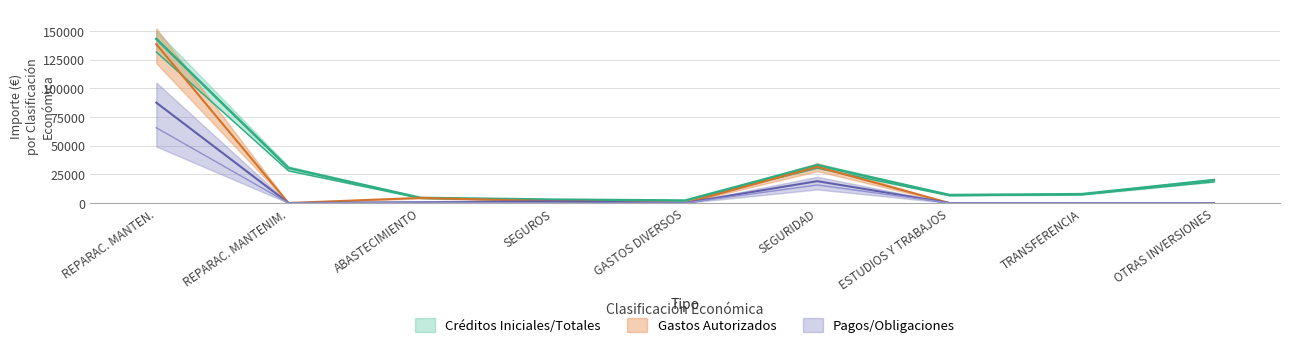

Which series changed the most between REPARAC. MANTENIM. and OTRAS INVERSIONES?

Creditos Iniciales